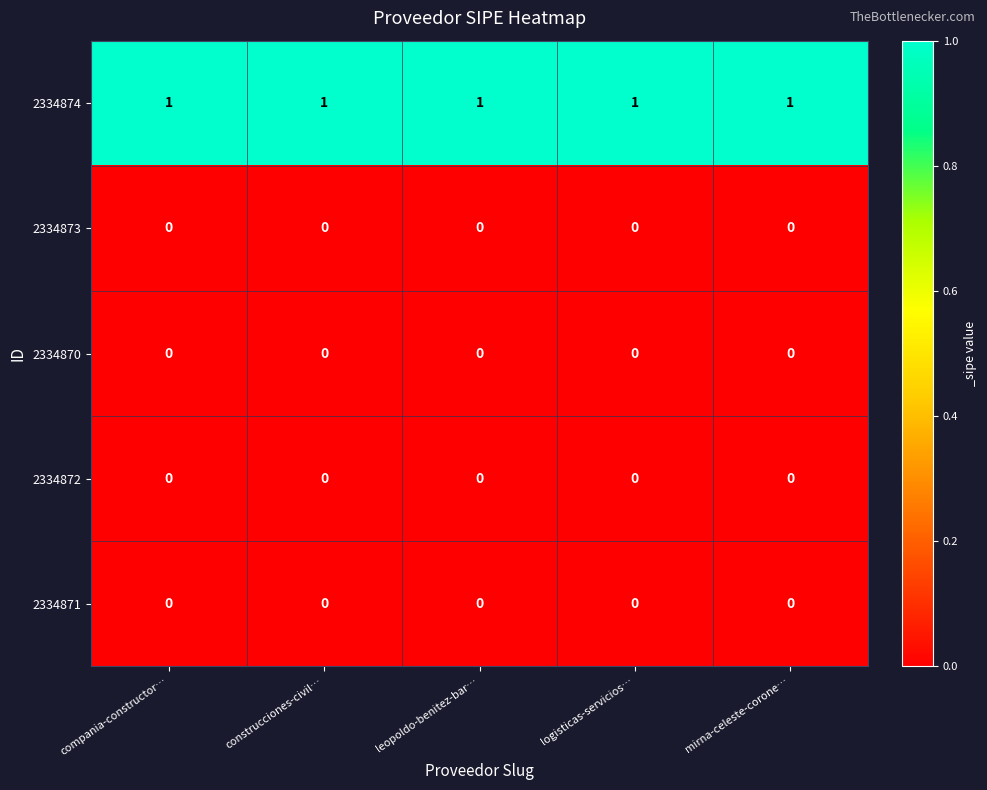

Is it true that 2334874 equals 0 at mirna-celeste-corone…?

False